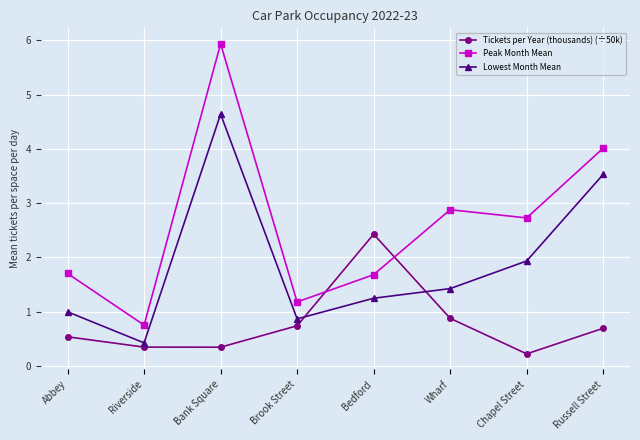

In Peak Month Mean, how many points are lower than both neighbors (excluding endpoints)?

3